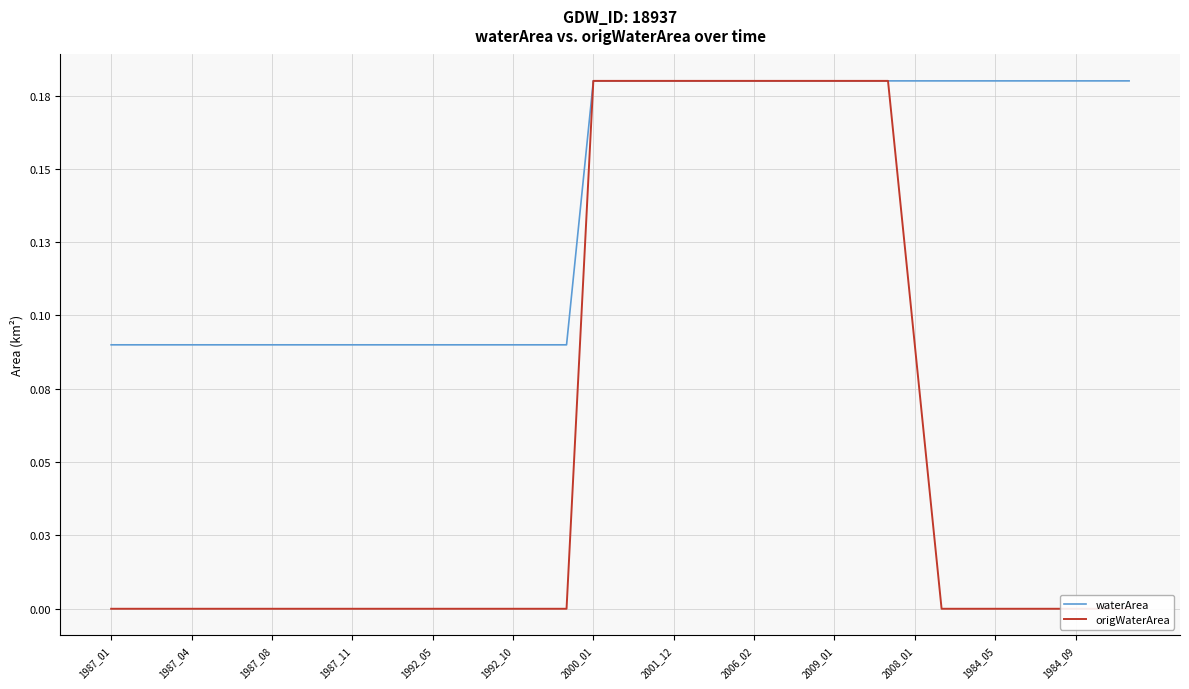

At how many categories does at least one series exceed 0?

39